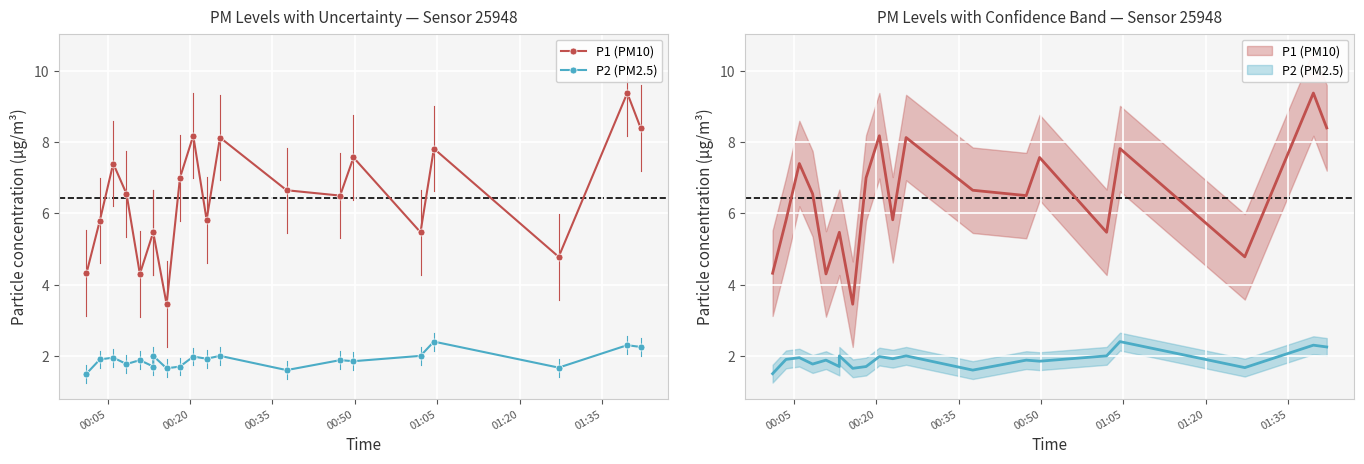

Is this an area chart (filled region under the line)?

No